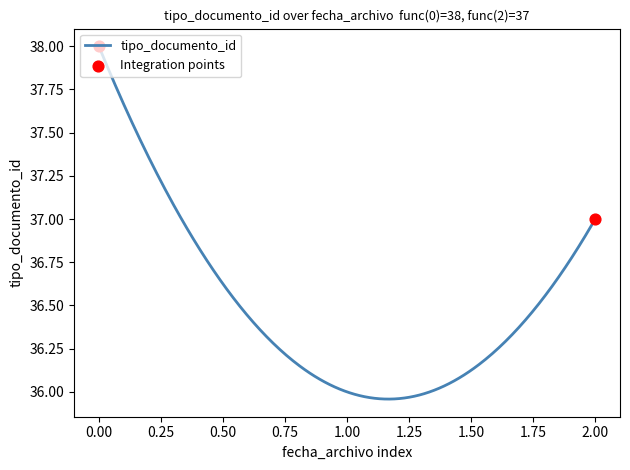

What is the difference between the maximum and minimum values?

2.0